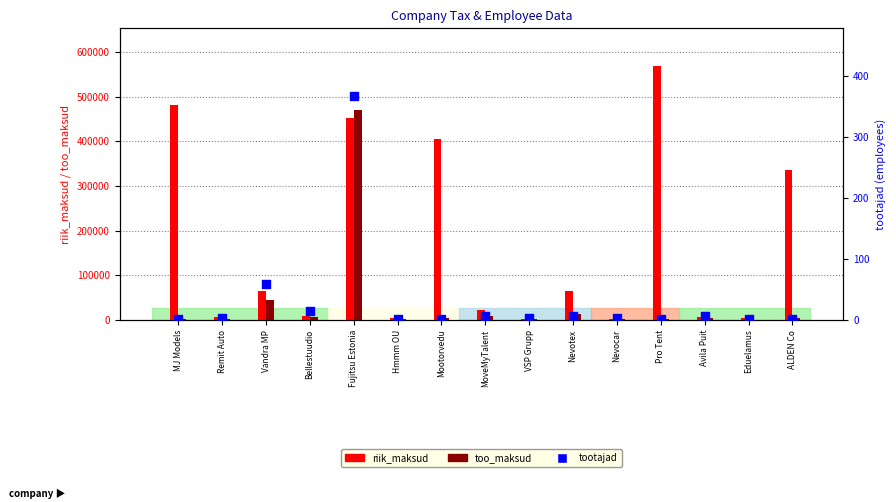

Which series reaches the minimum Y coordinate?

tootajad